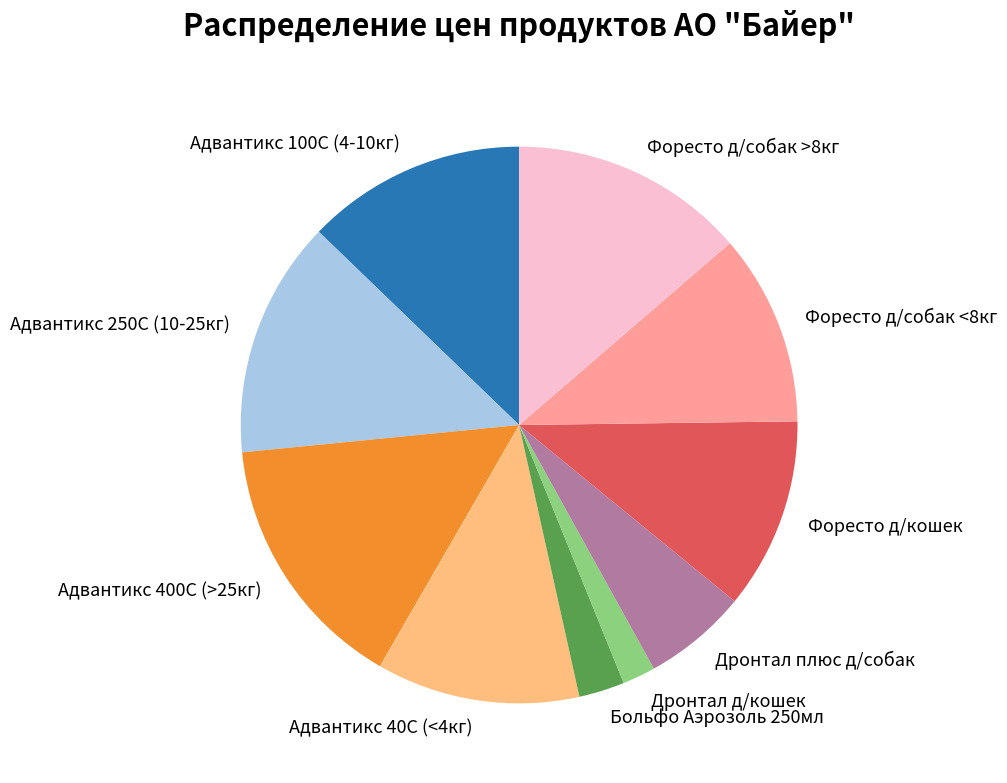

Is there any slice that represents more than half of the pie?

No